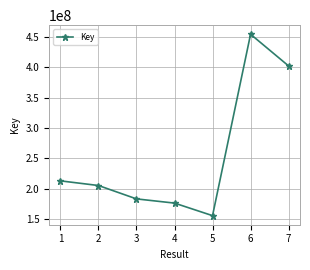

What is the value of the 6th point from the left?

454174130